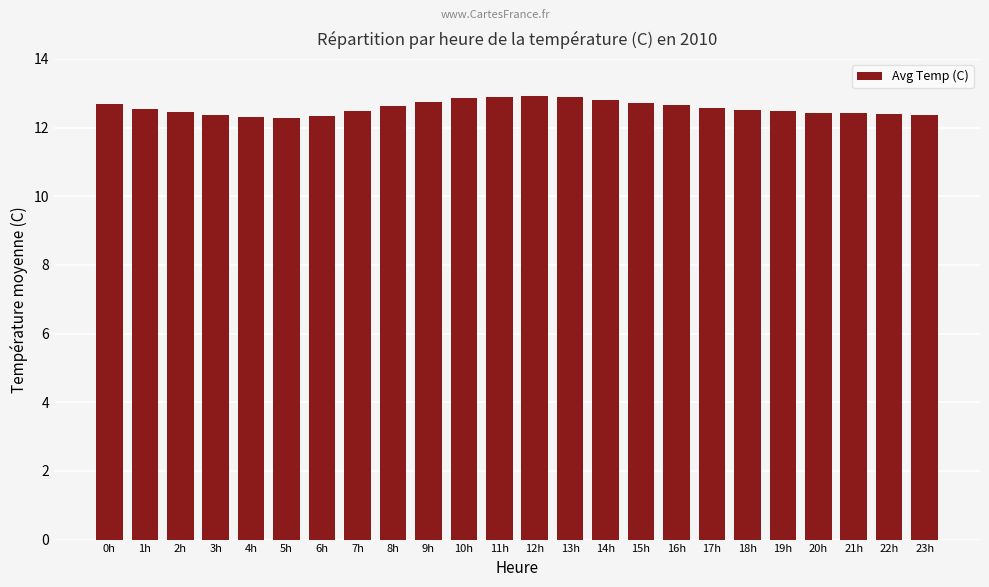

What is the greatest value displayed?

12.9